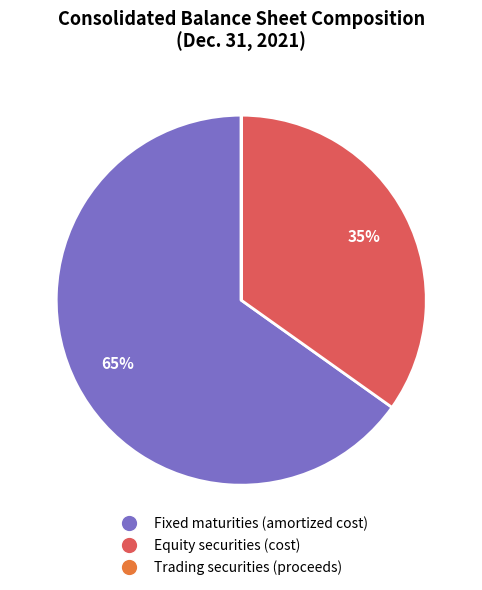

What is the majority slice?

Fixed maturities (amortized cost)